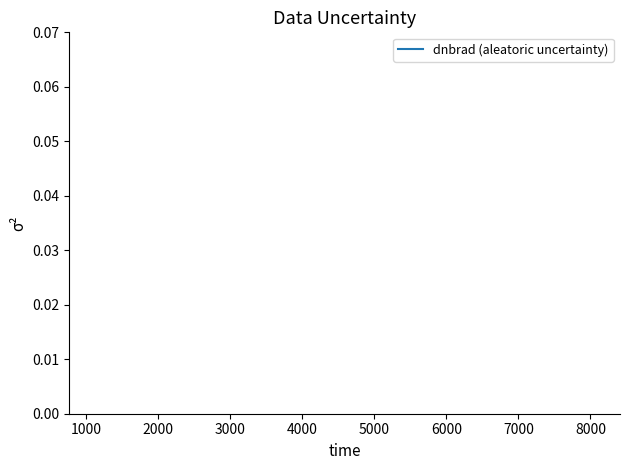

Is it true that the value at 30 is 1.0?

False